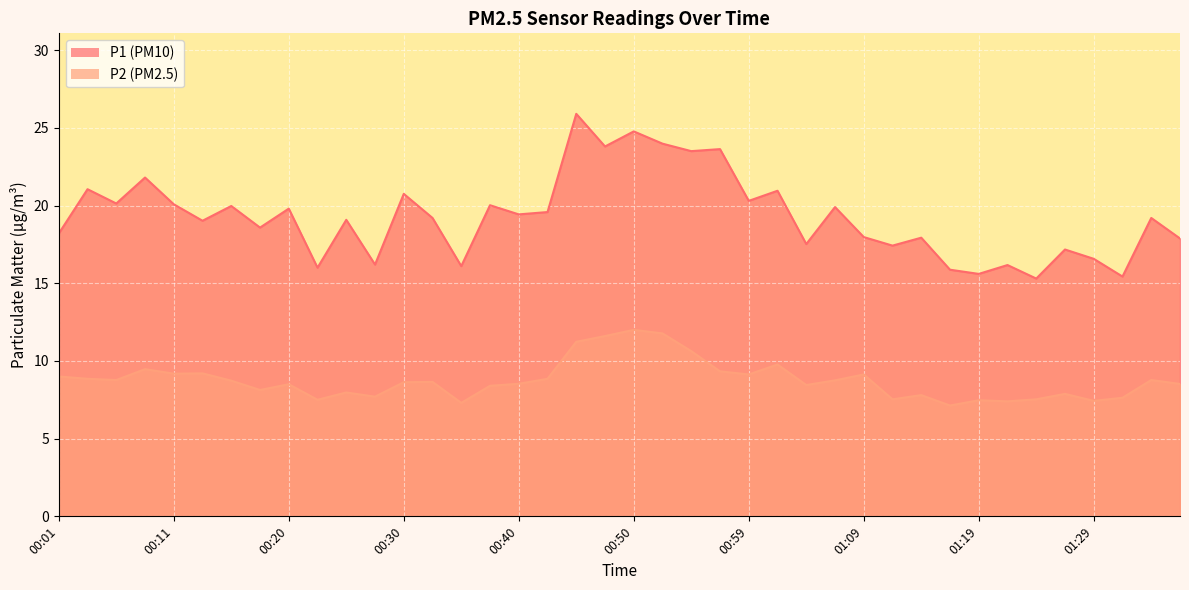

What is the average value of the P1 series?

19.3